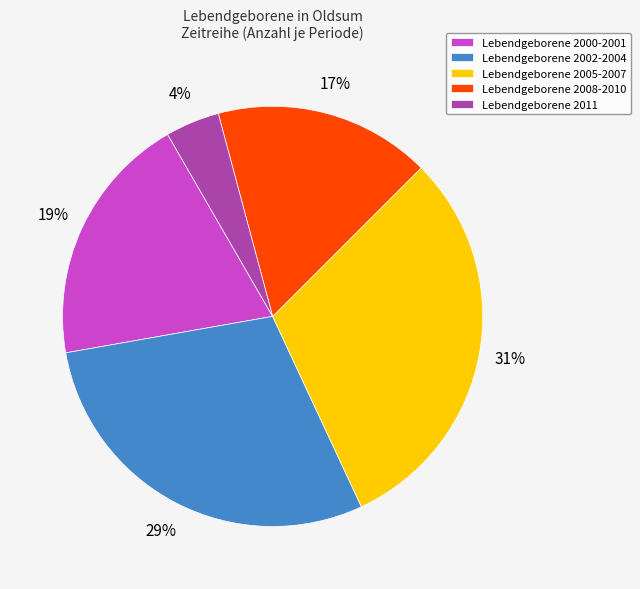

To the nearest percent, what is the difference between the Lebendgeborene 2000-2001 and Lebendgeborene 2011 slice percentages?

15%